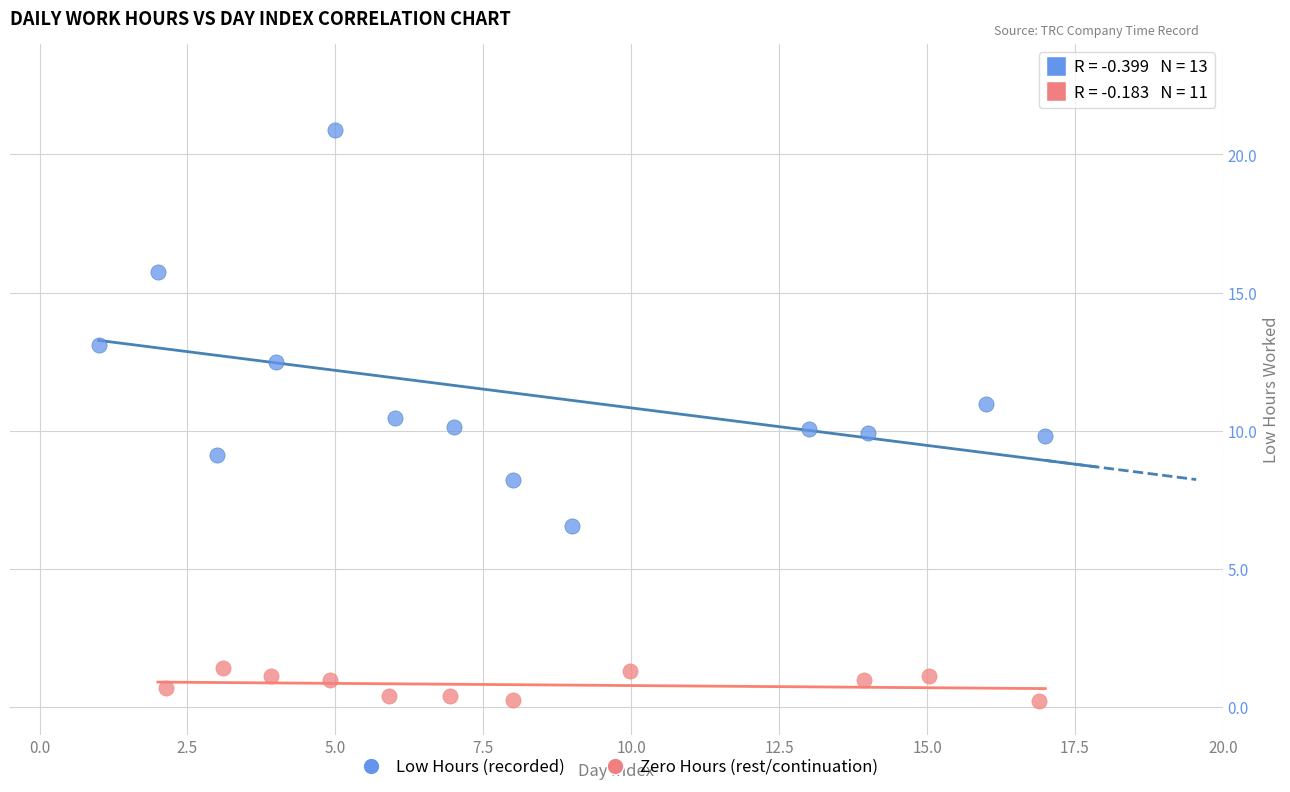

Which series reaches the minimum Y coordinate?

Zero Hours (rest/continuation)